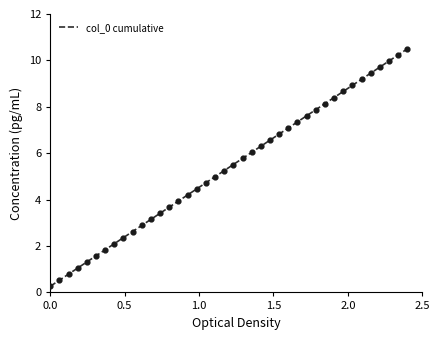

What is the difference between the maximum and minimum values?

10.2